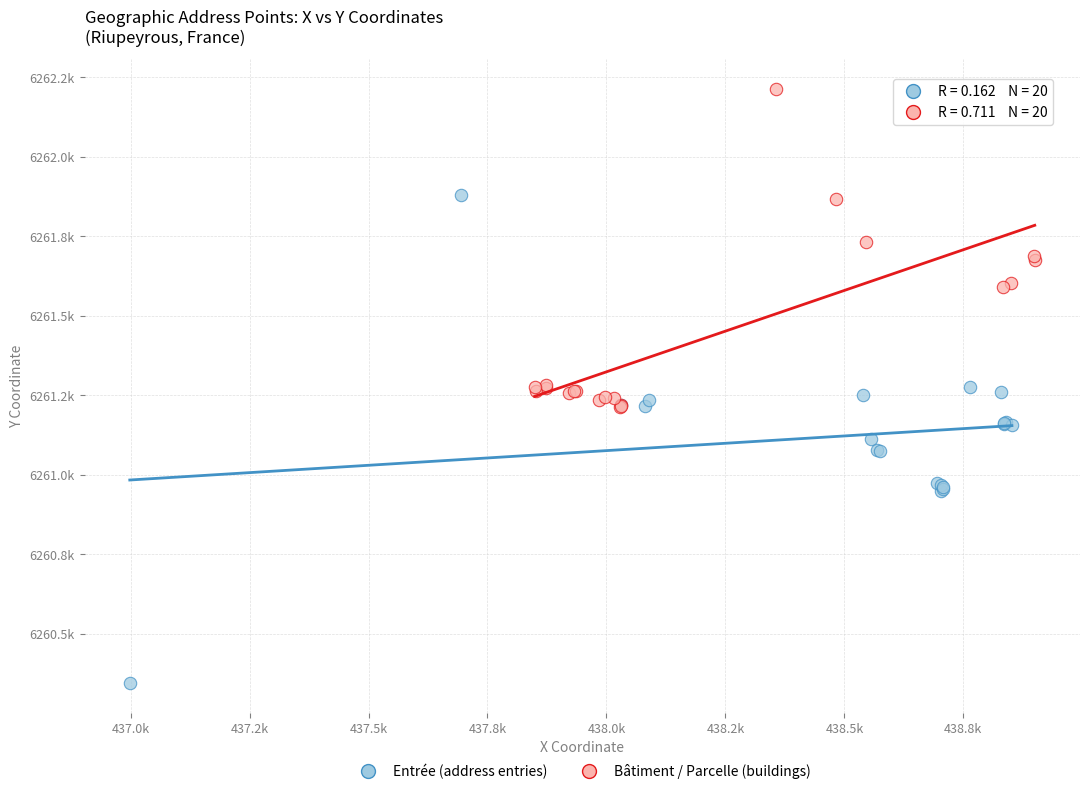

What are all the series names shown in the legend?

Entrée (address entries), Bâtiment / Parcelle (buildings)